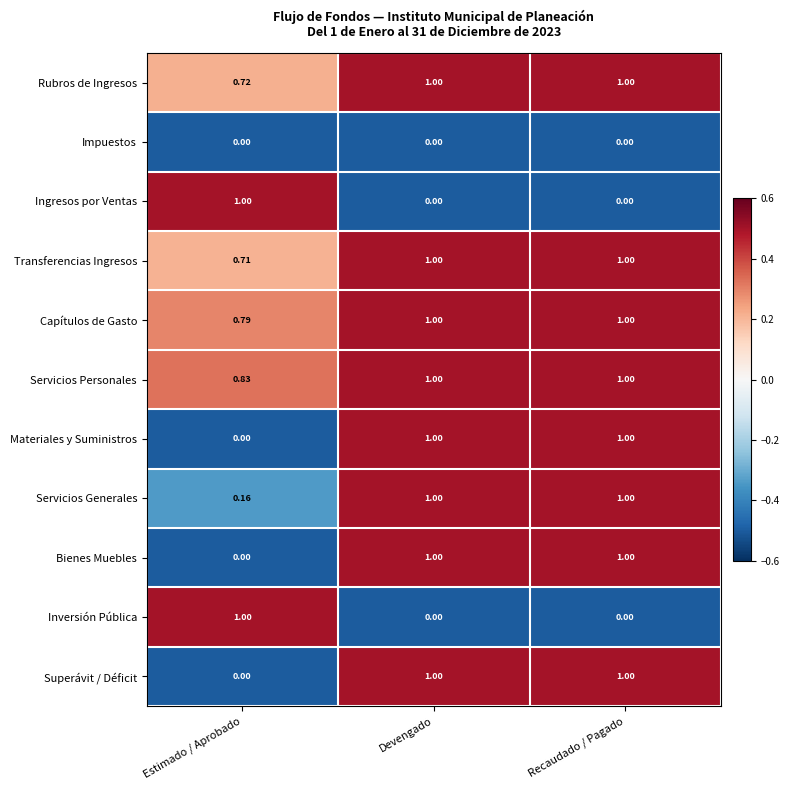

Which category has the lowest value in the Servicios Generales series?

Estimado / Aprobado